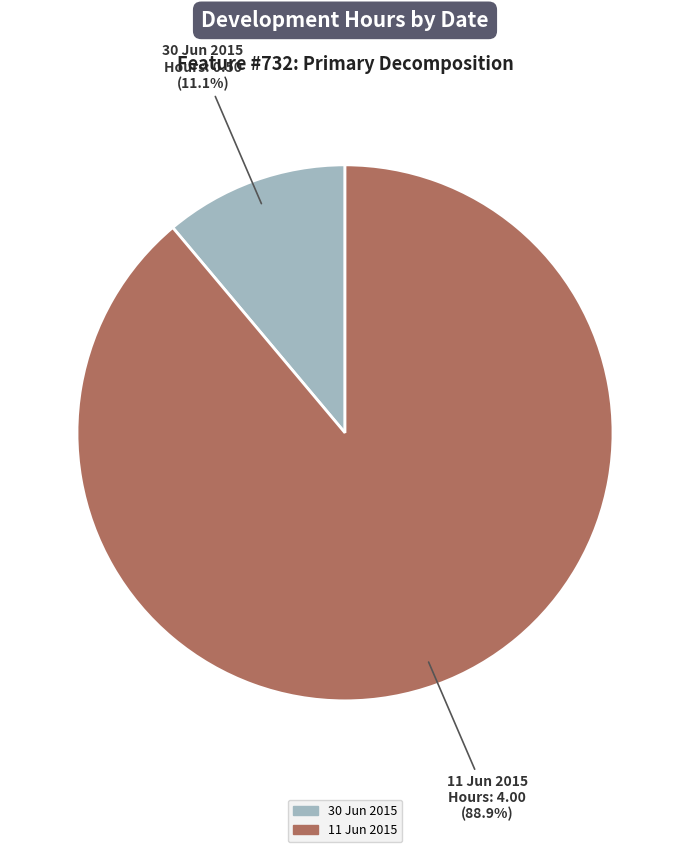

Does 11 Jun 2015 account for over 50% of the chart?

Yes